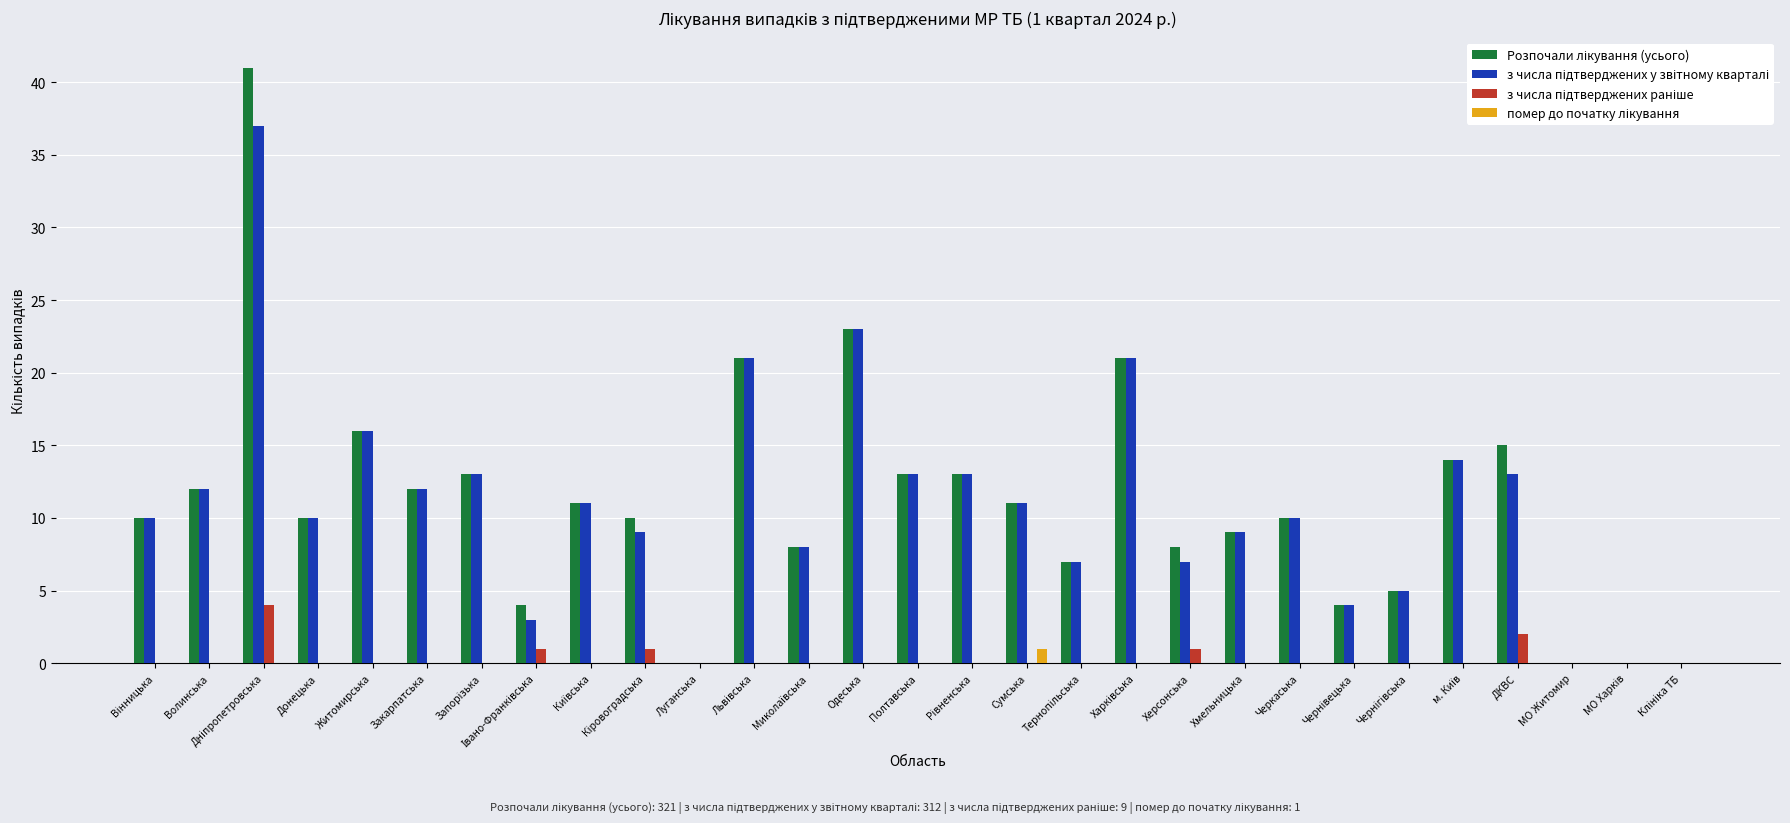

What is the maximum value shown in the chart?

41